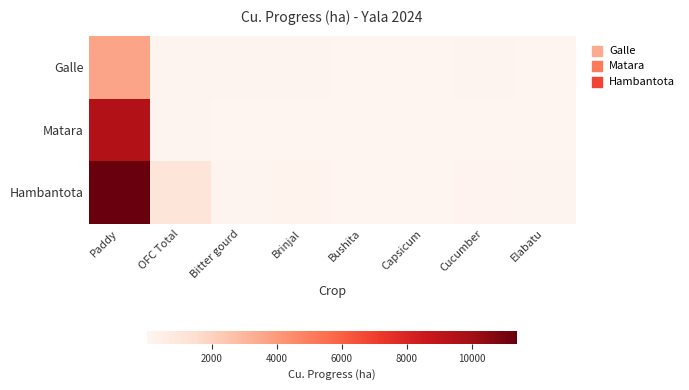

List the series in order of their peak value, lowest first.

Galle, Matara, Hambantota